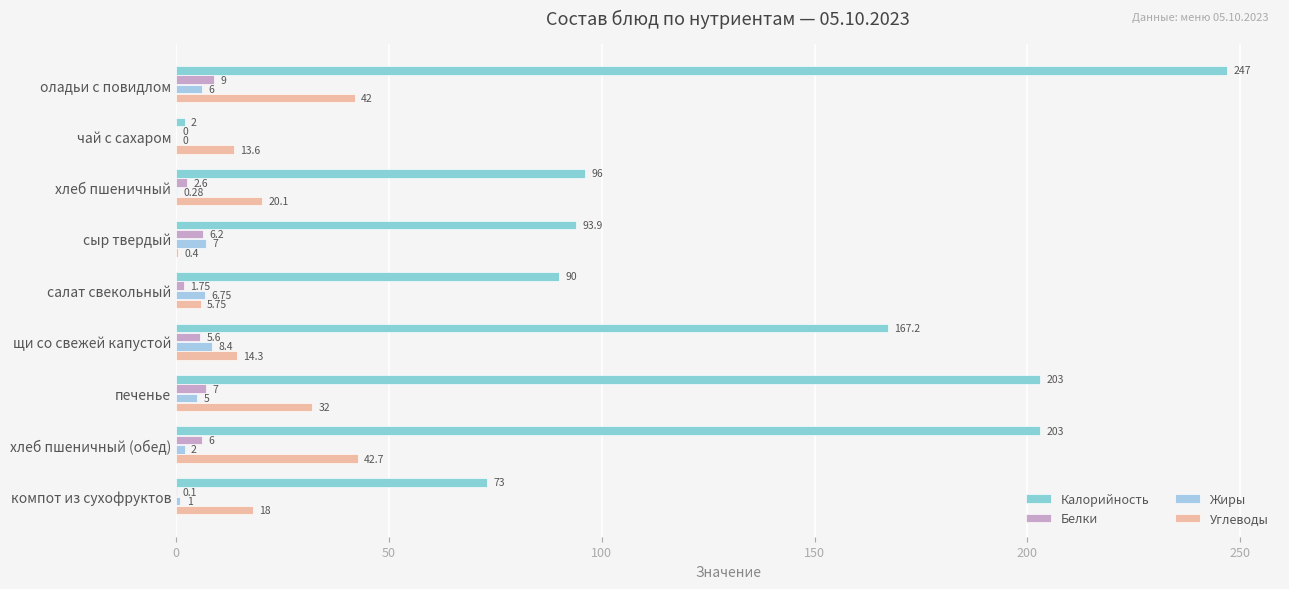

Where is Жиры nearest to the value 4?

печенье